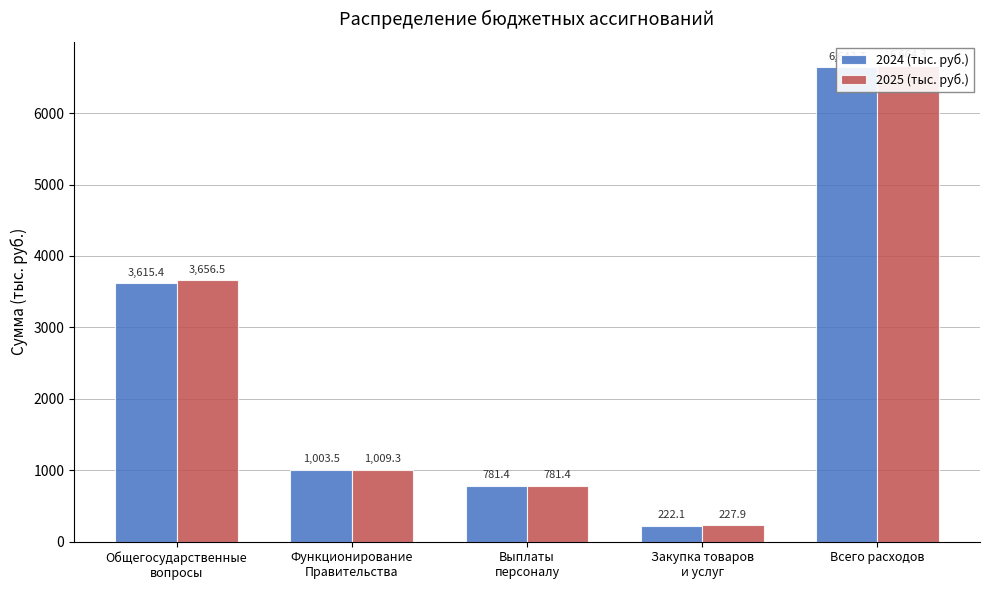

What are all the series names shown in the legend?

2024 (тыс. руб.), 2025 (тыс. руб.)